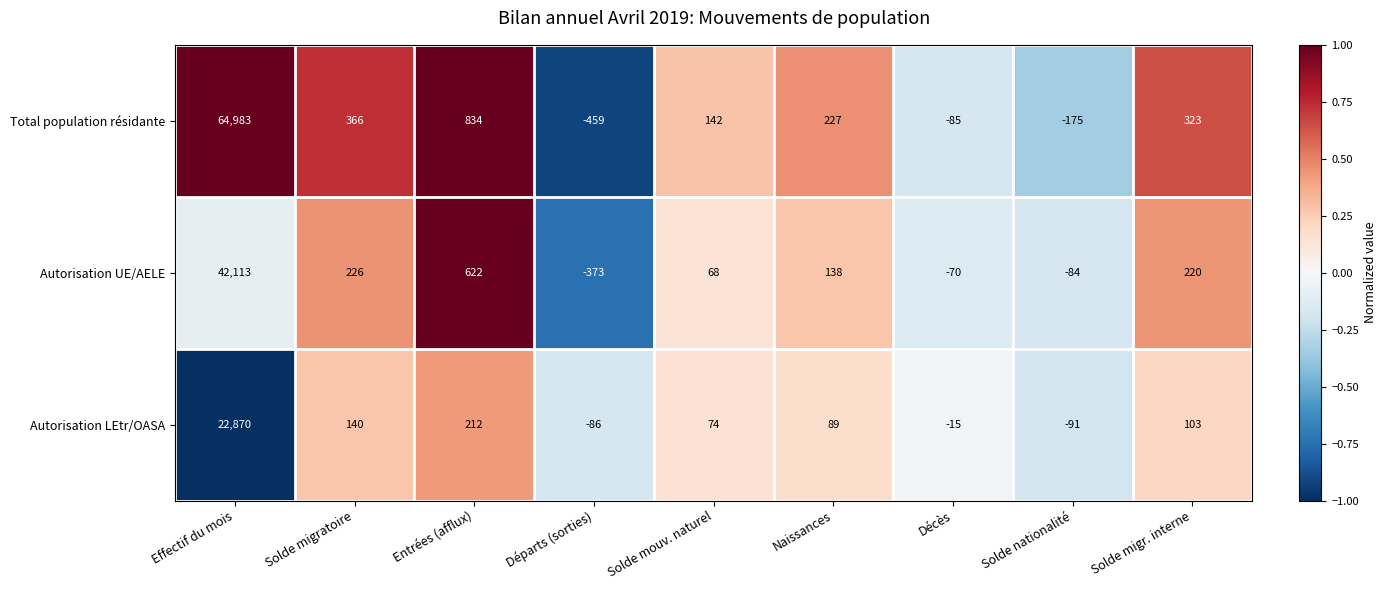

Is it true that Autorisation LEtr/OASA equals -91 at Solde nationalité?

True